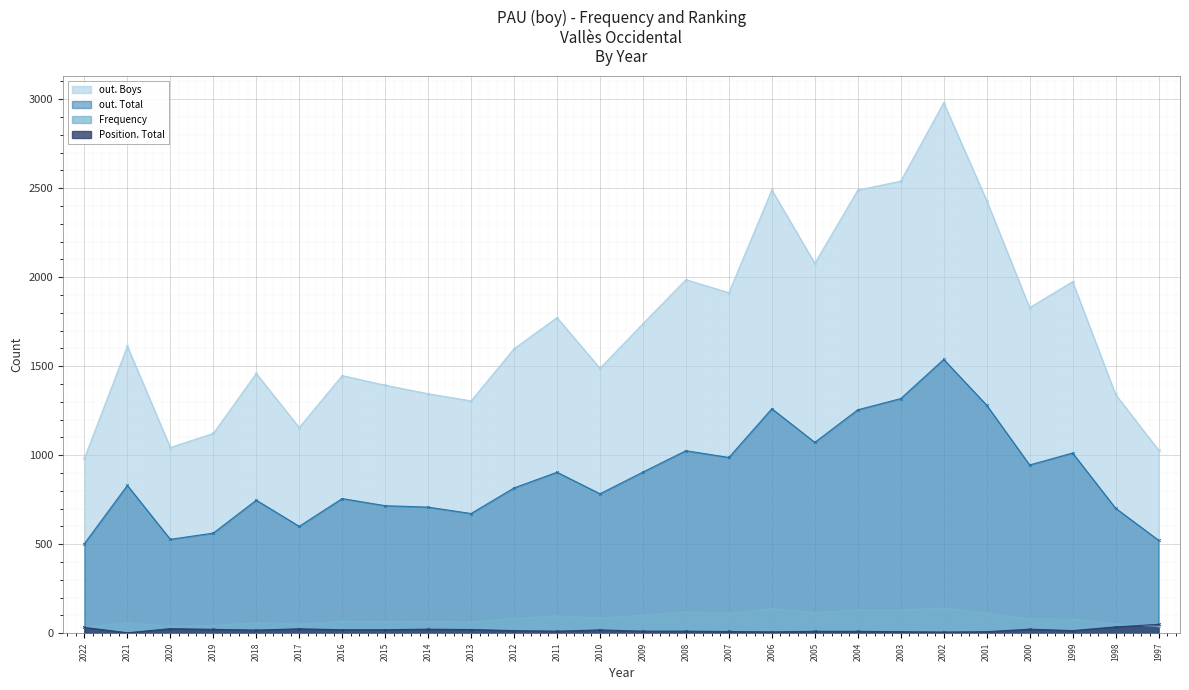

What is the maximum value shown in the chart?

2980